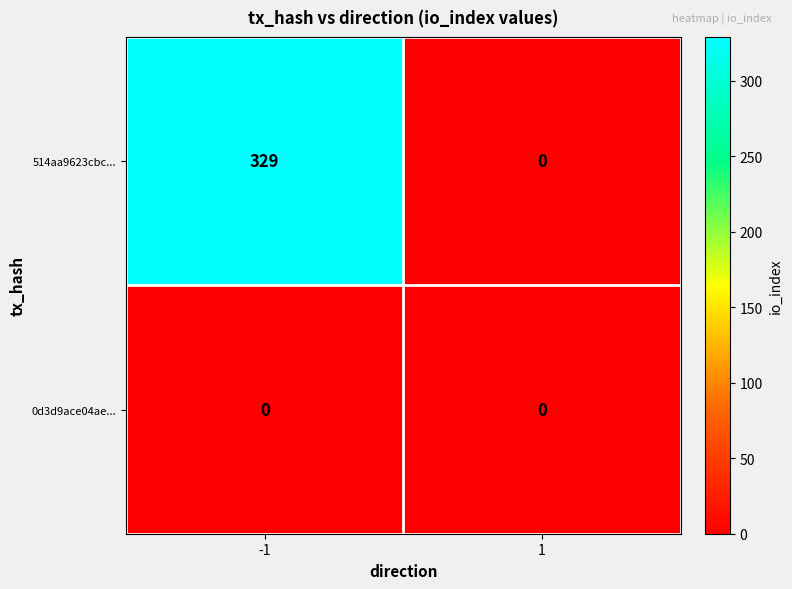

At which category is the sum across all series the highest?

-1